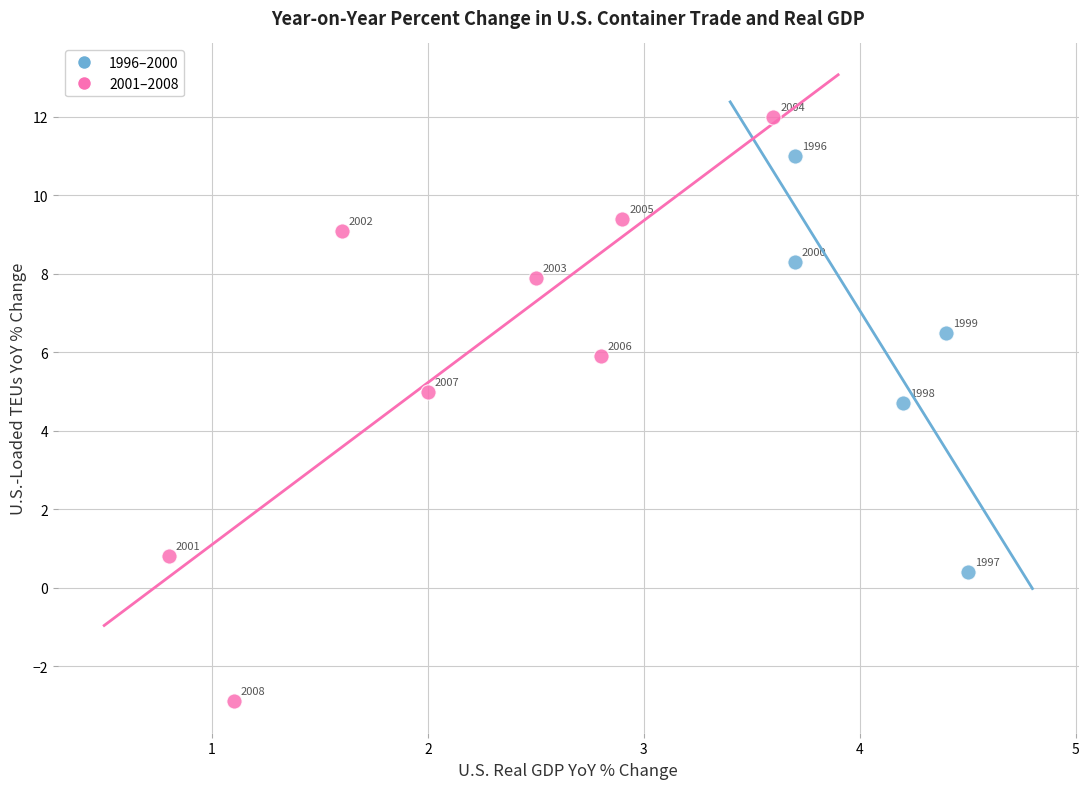

Which series reaches the minimum Y coordinate?

2001–2008